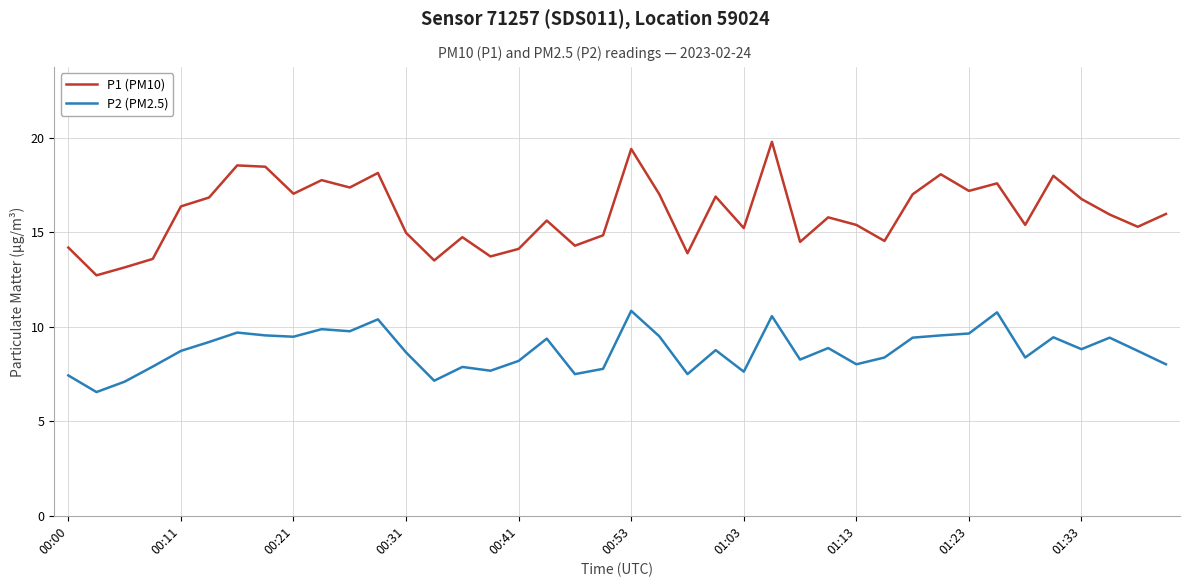

Which series has the largest total across all categories?

P1 (PM10)